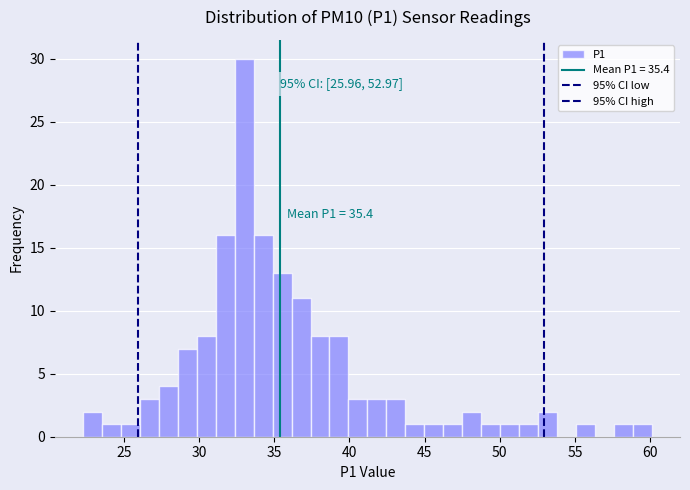

Read against the x-axis, roughly where is the centre of the tallest bar?

33.0